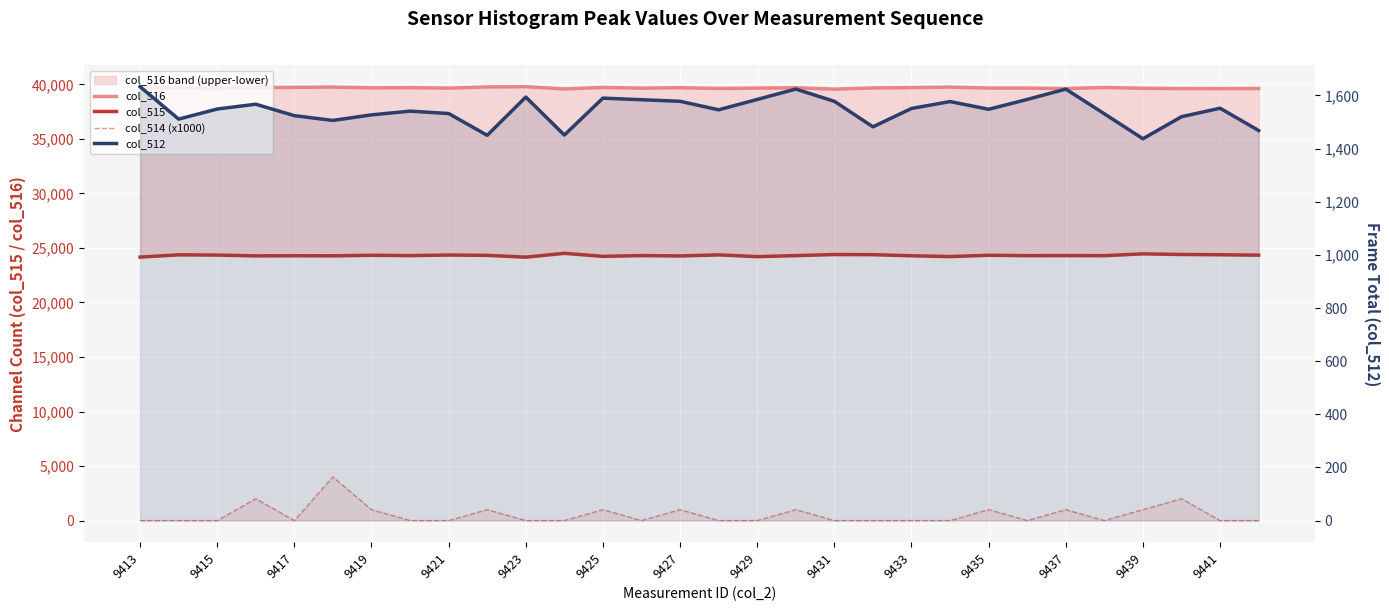

Read the col_515 value at 19, to the nearest 10.

24380